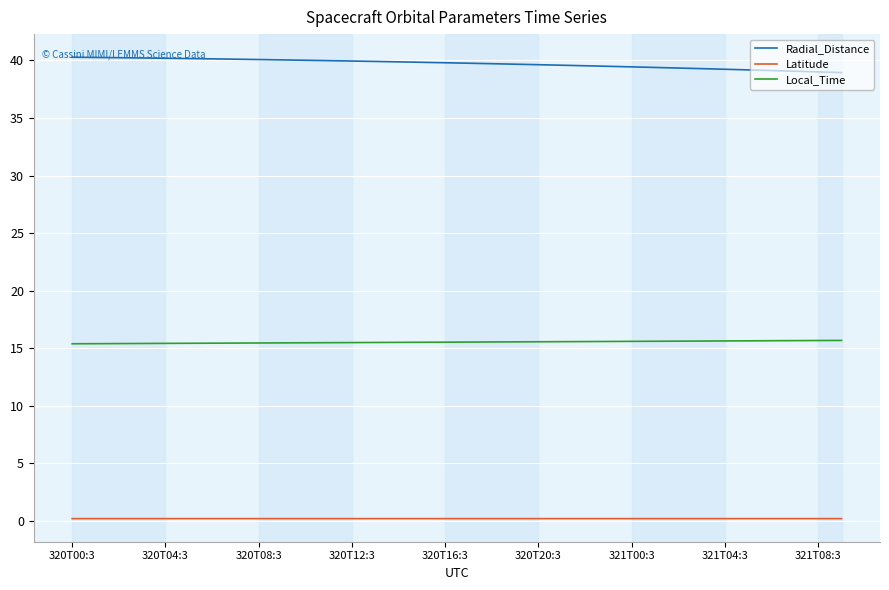

What is the lowest value of the Radial_Distance series?

38.9